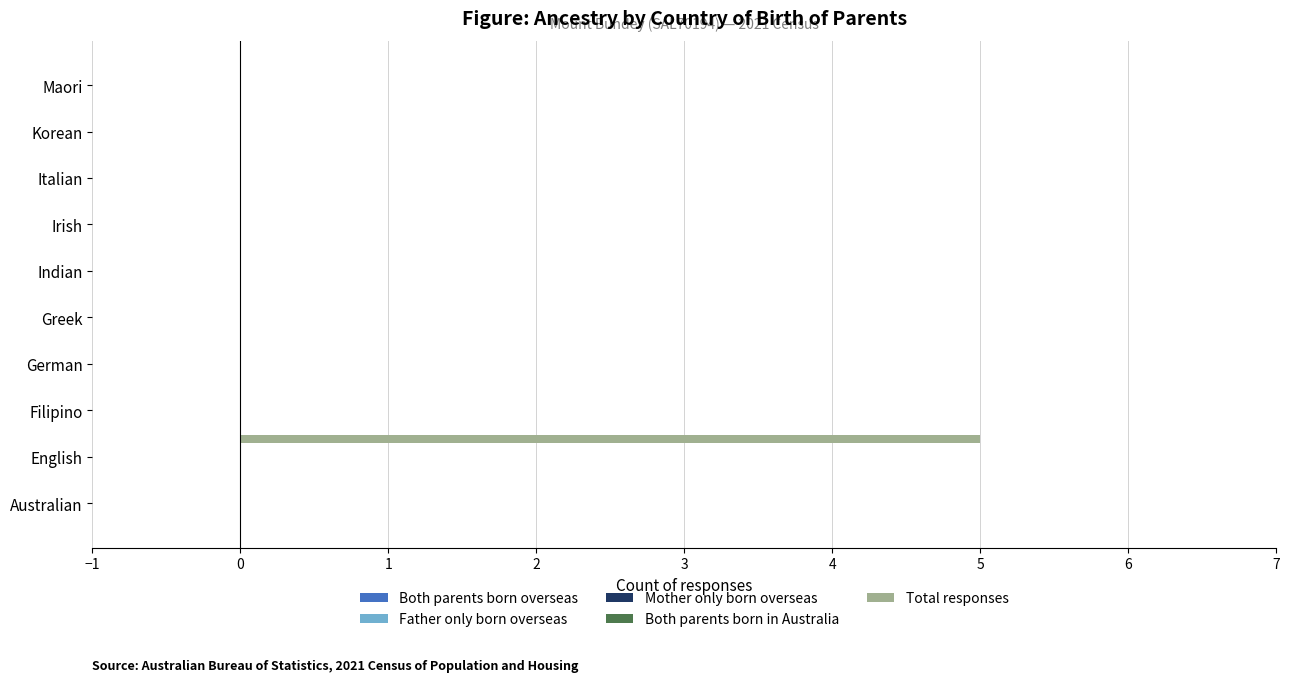

What is the sum of all values?

5